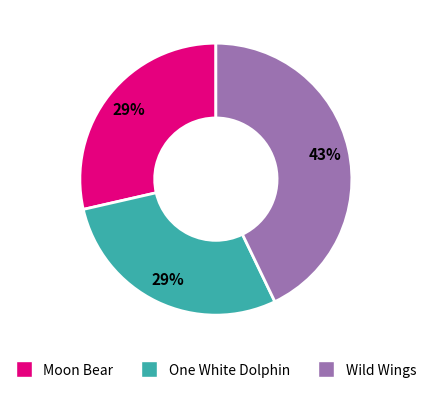

The Moon Bear slice represents 29% of the pie. True or false?

True